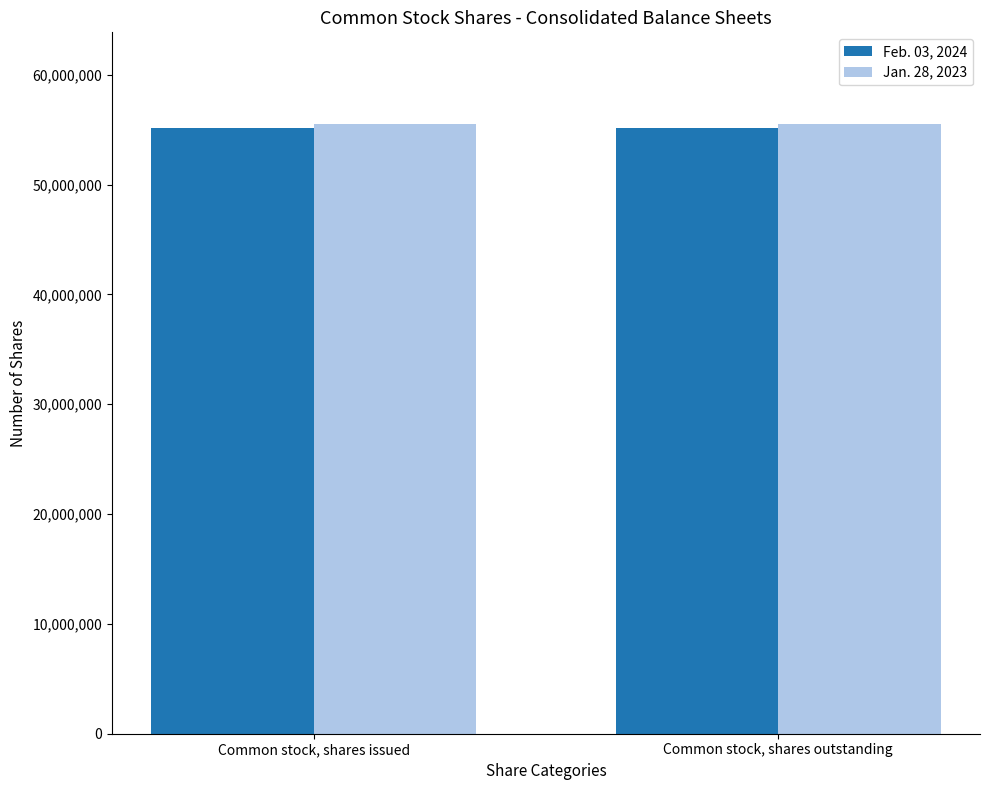

What is the spread (max minus min) of values at Common stock, shares issued?

339346